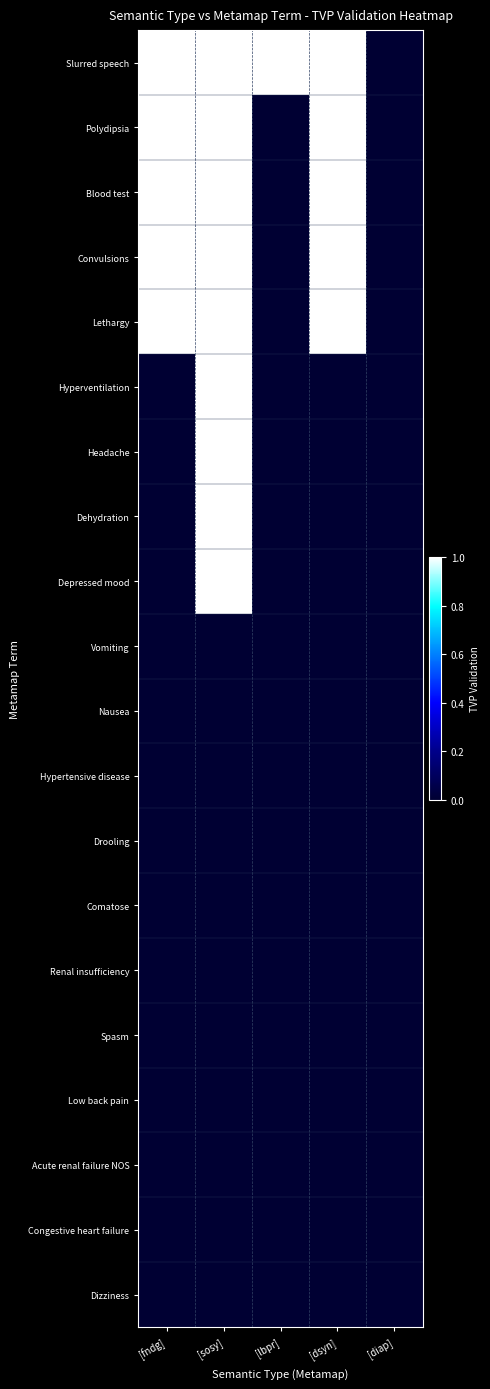

What is the greatest value displayed?

1